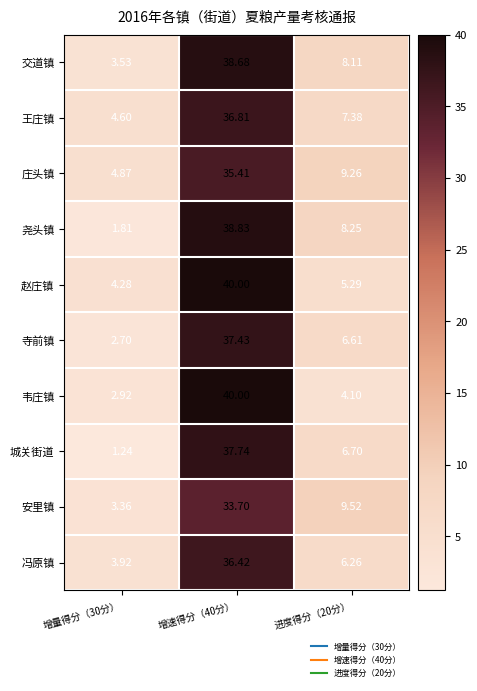

Is the value of 城关街道 at 增速得分（40分） greater than the value of 安里镇 at 进度得分（20分）?

Yes